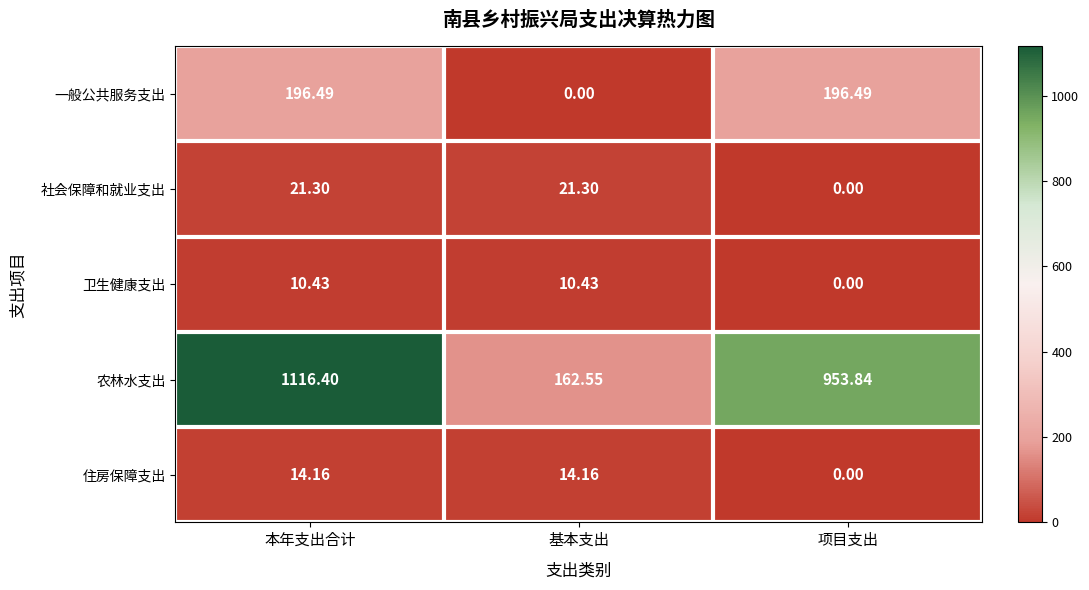

Where does the 卫生健康支出 series first go above 10?

本年支出合计